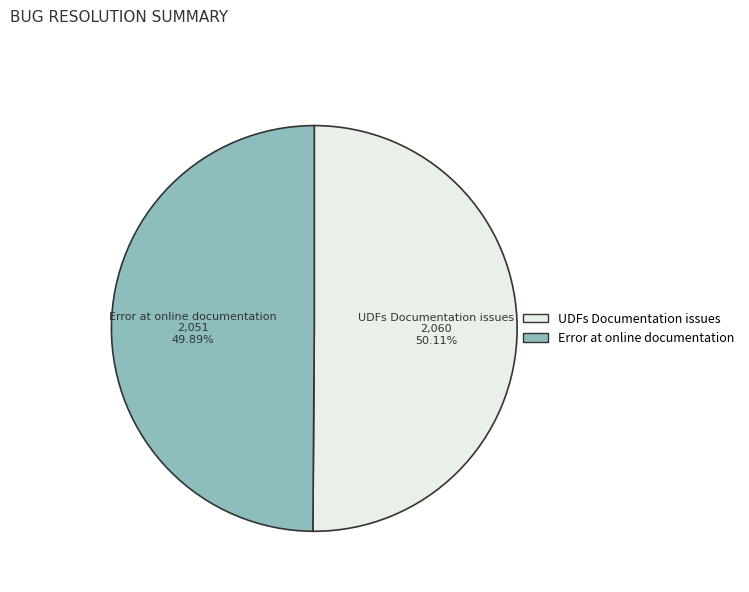

Is there a majority slice in this chart?

Yes